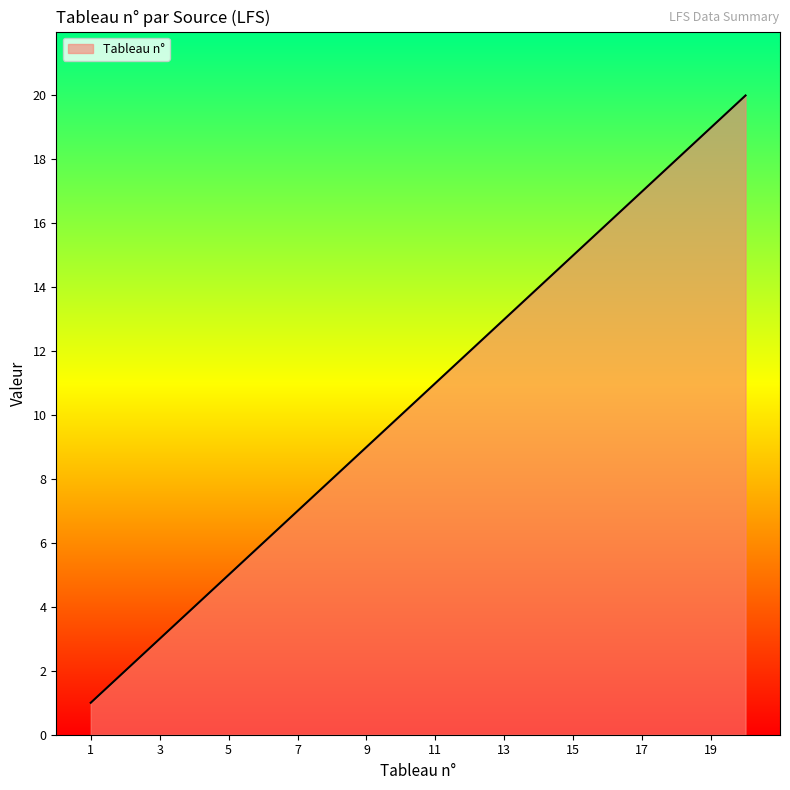

What is the difference between the maximum and minimum values?

19